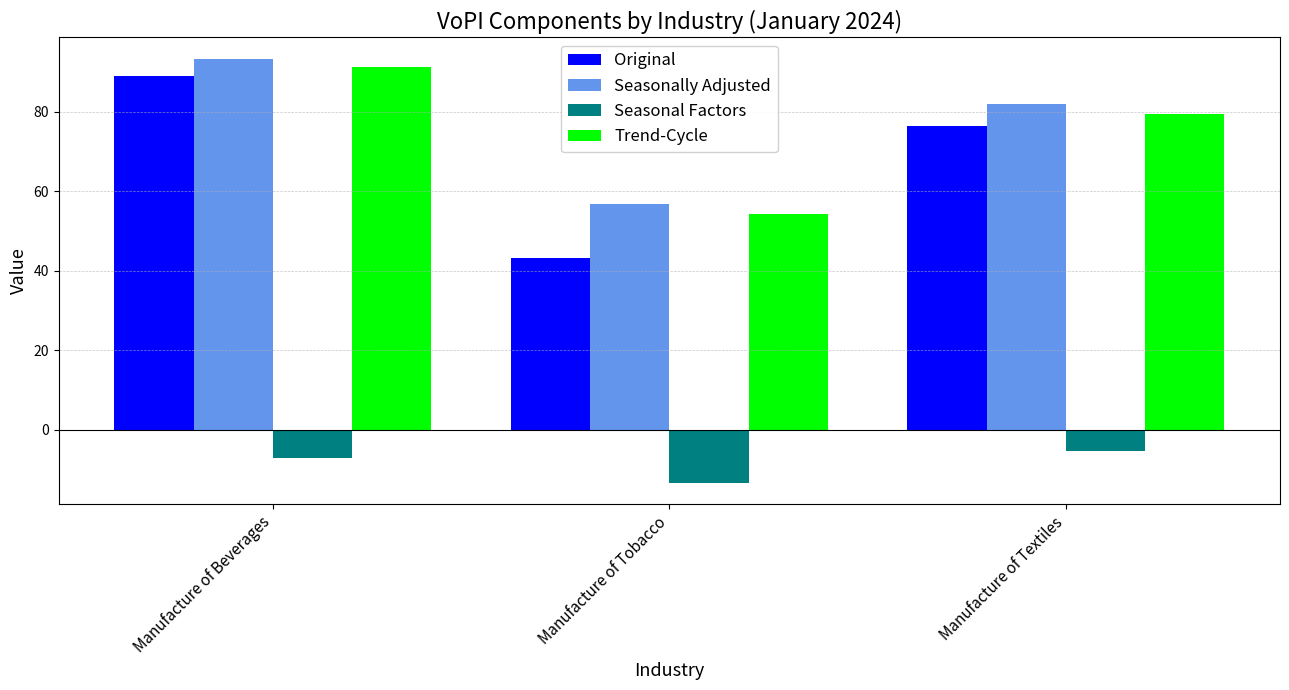

True or false: Seasonally Adjusted has a value of 24.3 at Manufacture of Tobacco.

False